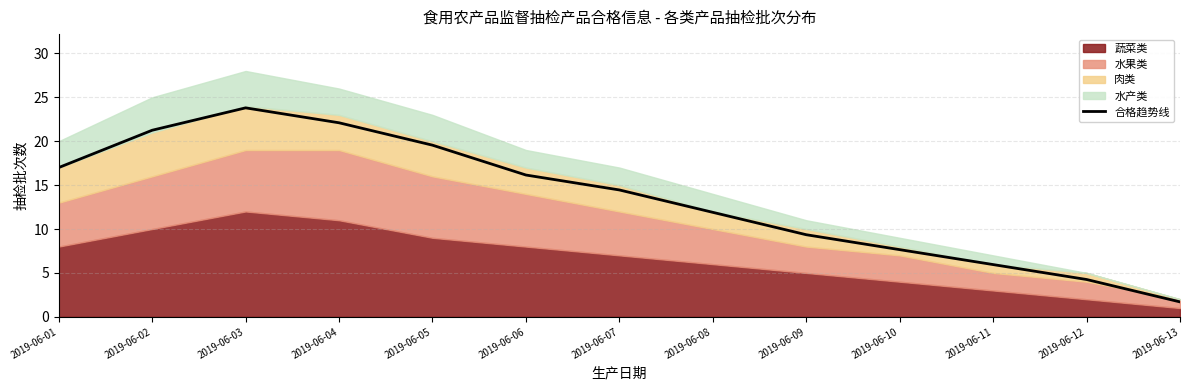

What is the sum of all values?

175.1